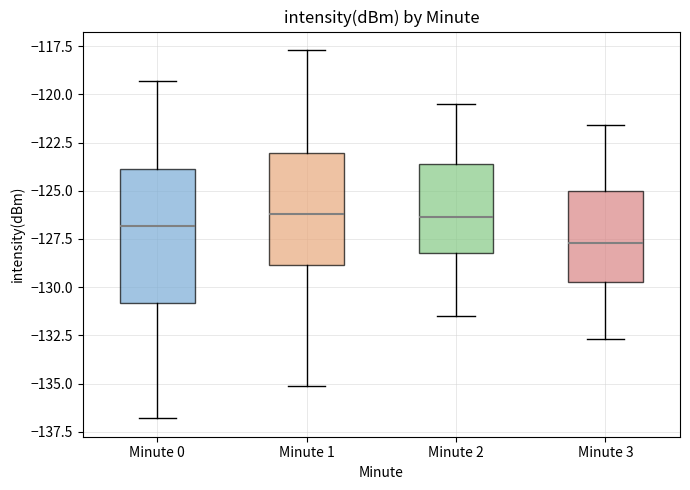

Reading left to right, read every box against the y-axis: the position of its median line, the range the box covers, and the ends of its whiskers. The values are not printed on the chart, so give them approximately, as read against the axis.

Minute 0: median -127.0, box -131.0 to -124.0, whiskers -137.0 to -119.5
Minute 1: median -126.0, box -129.0 to -123.0, whiskers -135.0 to -117.5
Minute 2: median -126.5, box -128.0 to -123.5, whiskers -131.5 to -120.5
Minute 3: median -127.5, box -129.5 to -125.0, whiskers -132.5 to -121.5